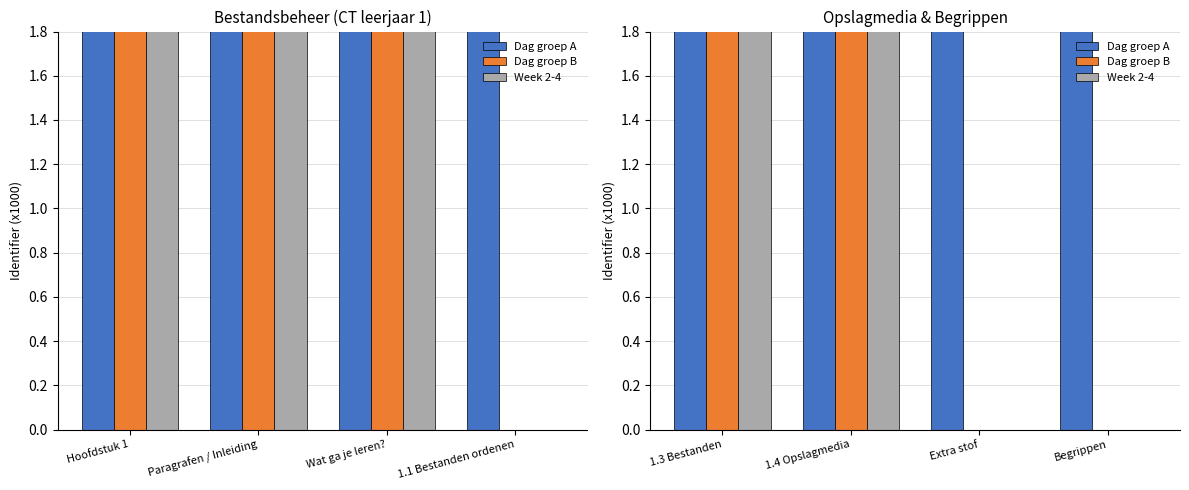

At which category is the sum across all series the highest?

1.4 Opslagmedia